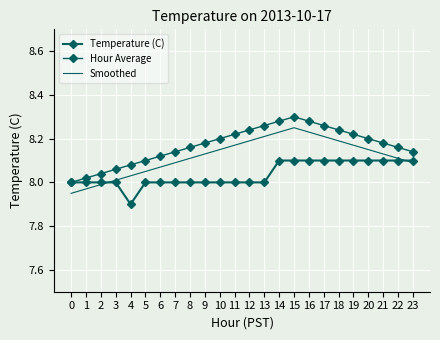

Where does the Temperature (C) series first go above 8?

14